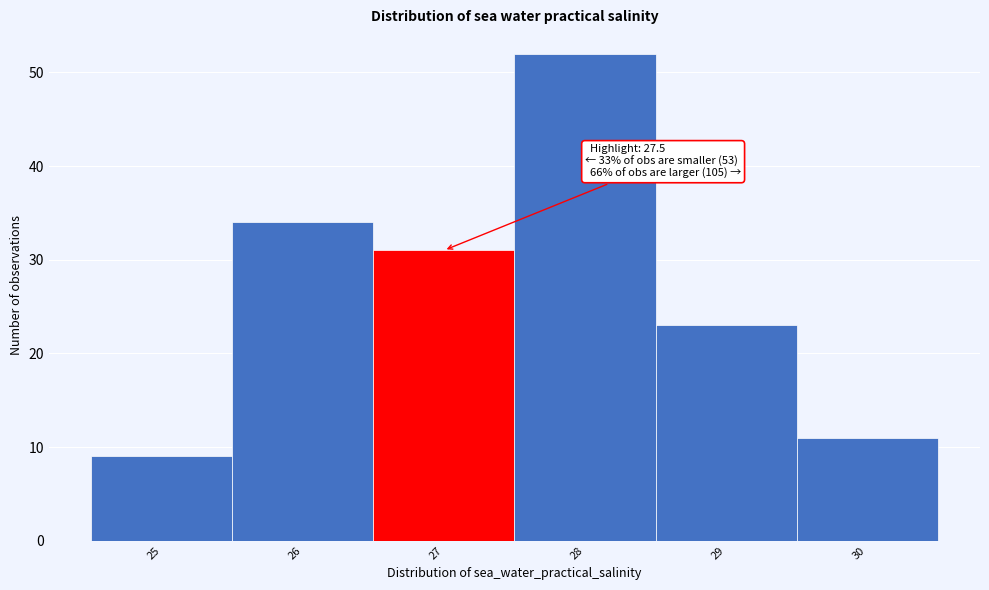

Reading left to right, extract all data points from this chart.

25=9	26=34	27=31	28=52	29=23	30=11